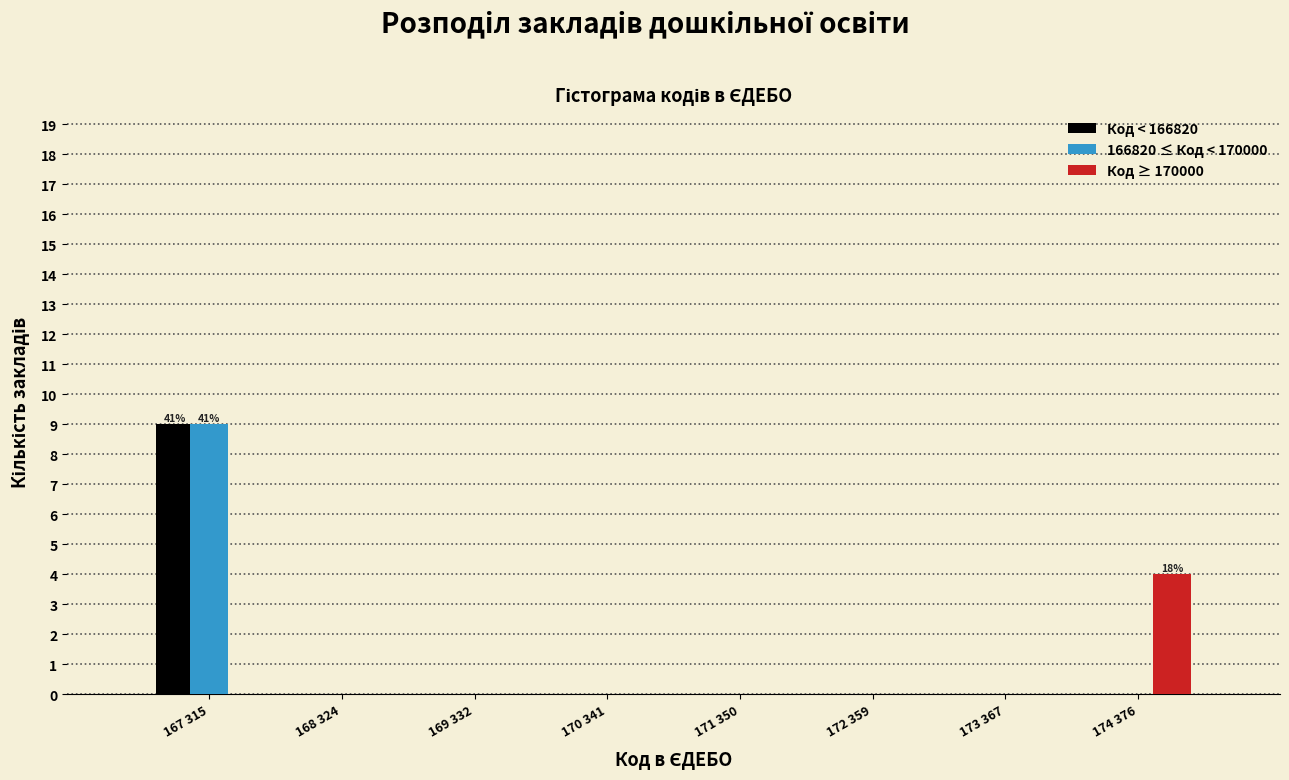

Reading left to right, extract all data points from this chart.

Код < 166820: 167 315=9	168 324=0	169 332=0	170 341=0	171 350=0	172 359=0	173 367=0	174 376=0
166820 ≤ Код < 170000: 167 315=9	168 324=0	169 332=0	170 341=0	171 350=0	172 359=0	173 367=0	174 376=0
Код ≥ 170000: 167 315=0	168 324=0	169 332=0	170 341=0	171 350=0	172 359=0	173 367=0	174 376=4